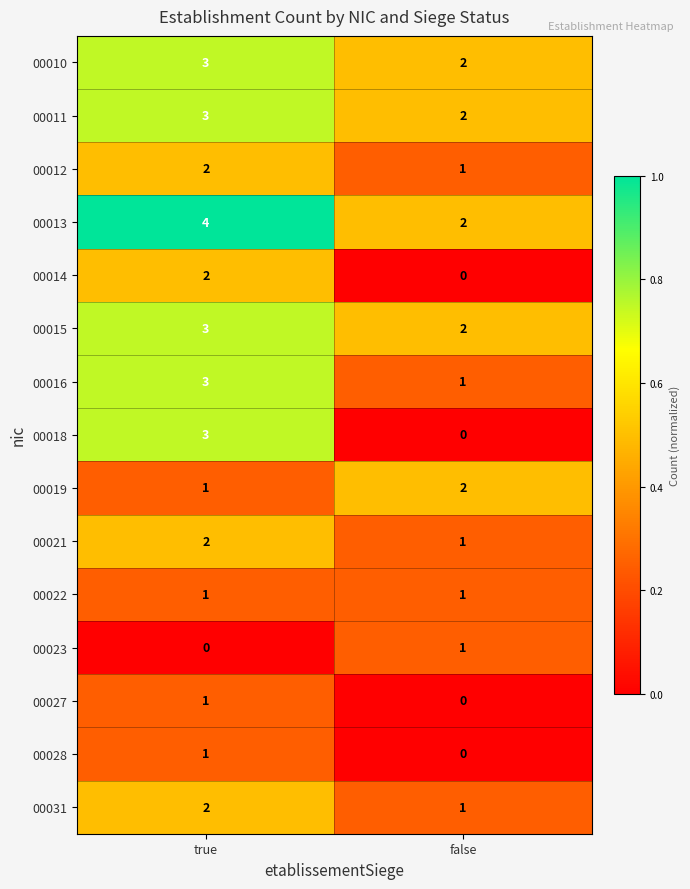

How many categories are shown in the chart?

2